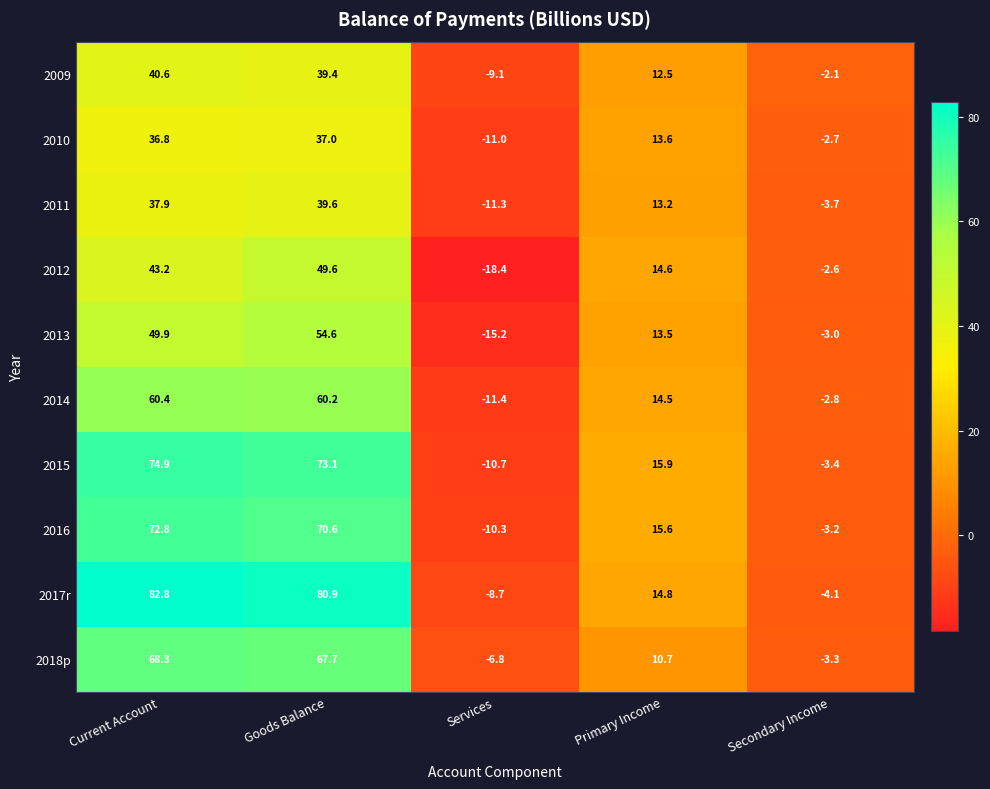

Which label corresponds to the largest value in the chart?

Current Account